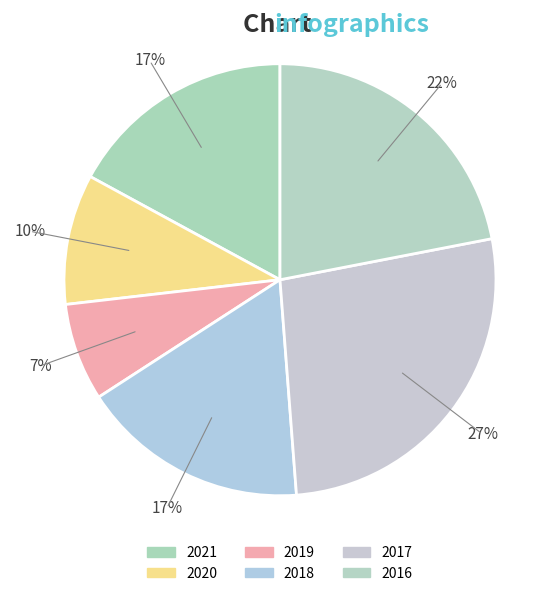

To the nearest percent, what is the difference between the largest and smallest slice percentages?

20%